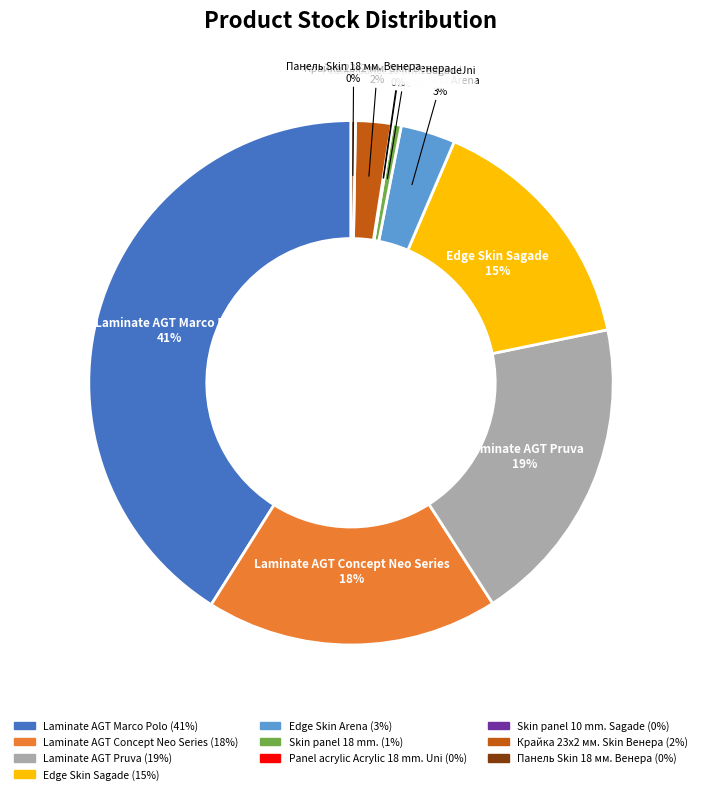

Which category has the biggest portion of the pie?

Laminate AGT Marco Polo